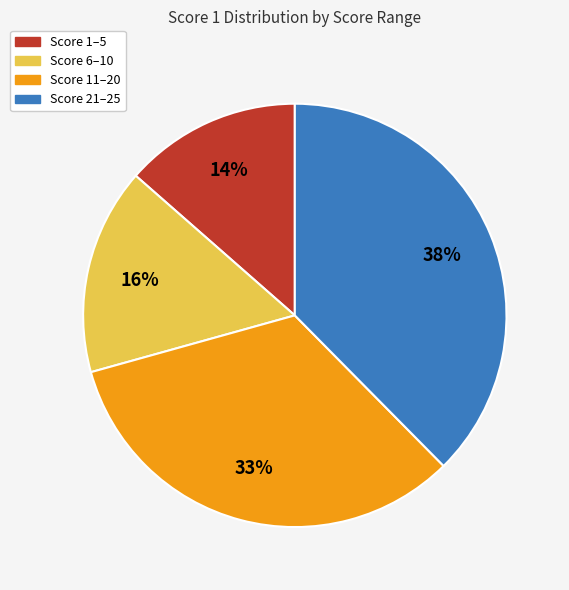

Is there any slice that represents more than half of the pie?

No